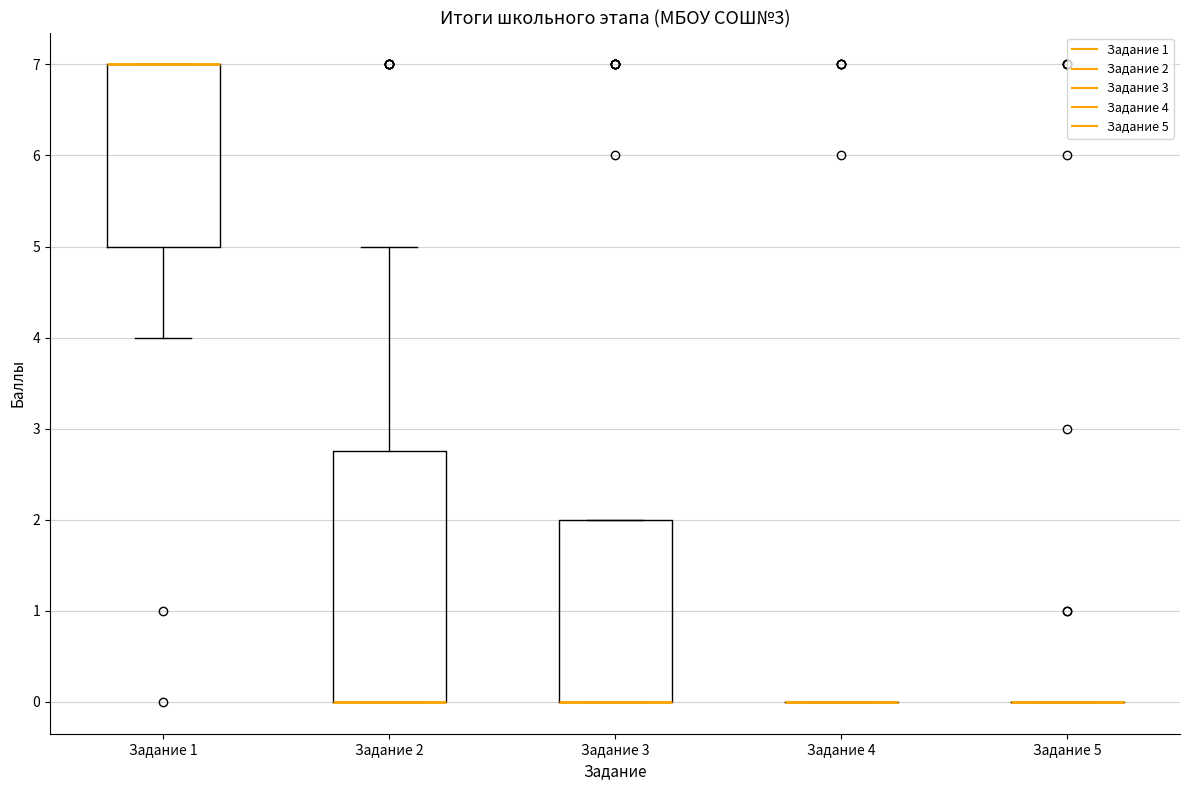

Which box is the tallest, from its lower edge to its upper edge?

Задание 2